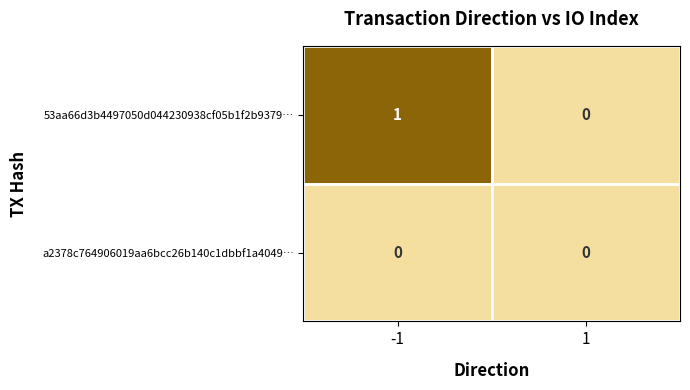

Reading left to right, extract all data points from this chart.

53aa66d3b4497050d044230938cf05b1f2b9379…: -1=1	1=0
a2378c764906019aa6bcc26b140c1dbbf1a4049…: -1=0	1=0